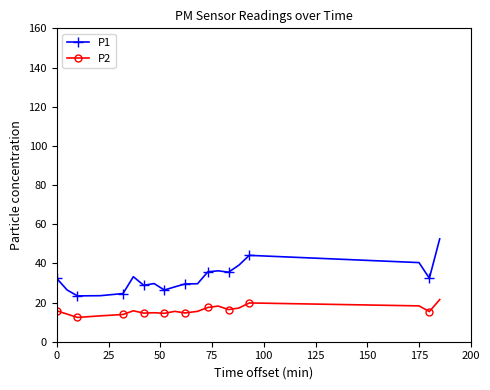

In P2, how many points are higher than both neighbors (excluding endpoints)?

5